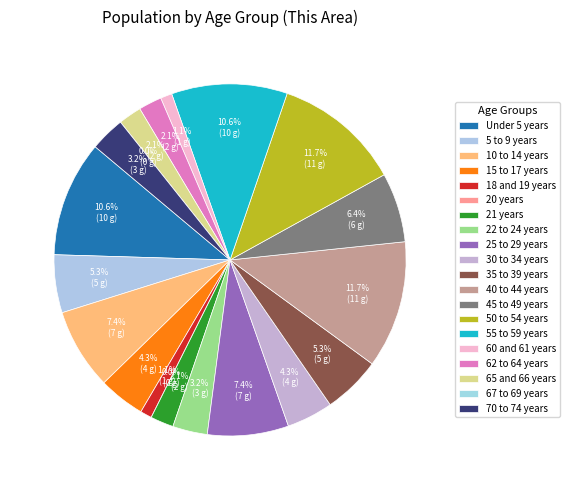

Rank the categories by value from lowest to highest.

20 years, 67 to 69 years, 18 and 19 years, 60 and 61 years, 21 years, 62 to 64 years, 65 and 66 years, 22 to 24 years, 70 to 74 years, 15 to 17 years, 30 to 34 years, 5 to 9 years, 35 to 39 years, 45 to 49 years, 10 to 14 years, 25 to 29 years, Under 5 years, 55 to 59 years, 40 to 44 years, 50 to 54 years